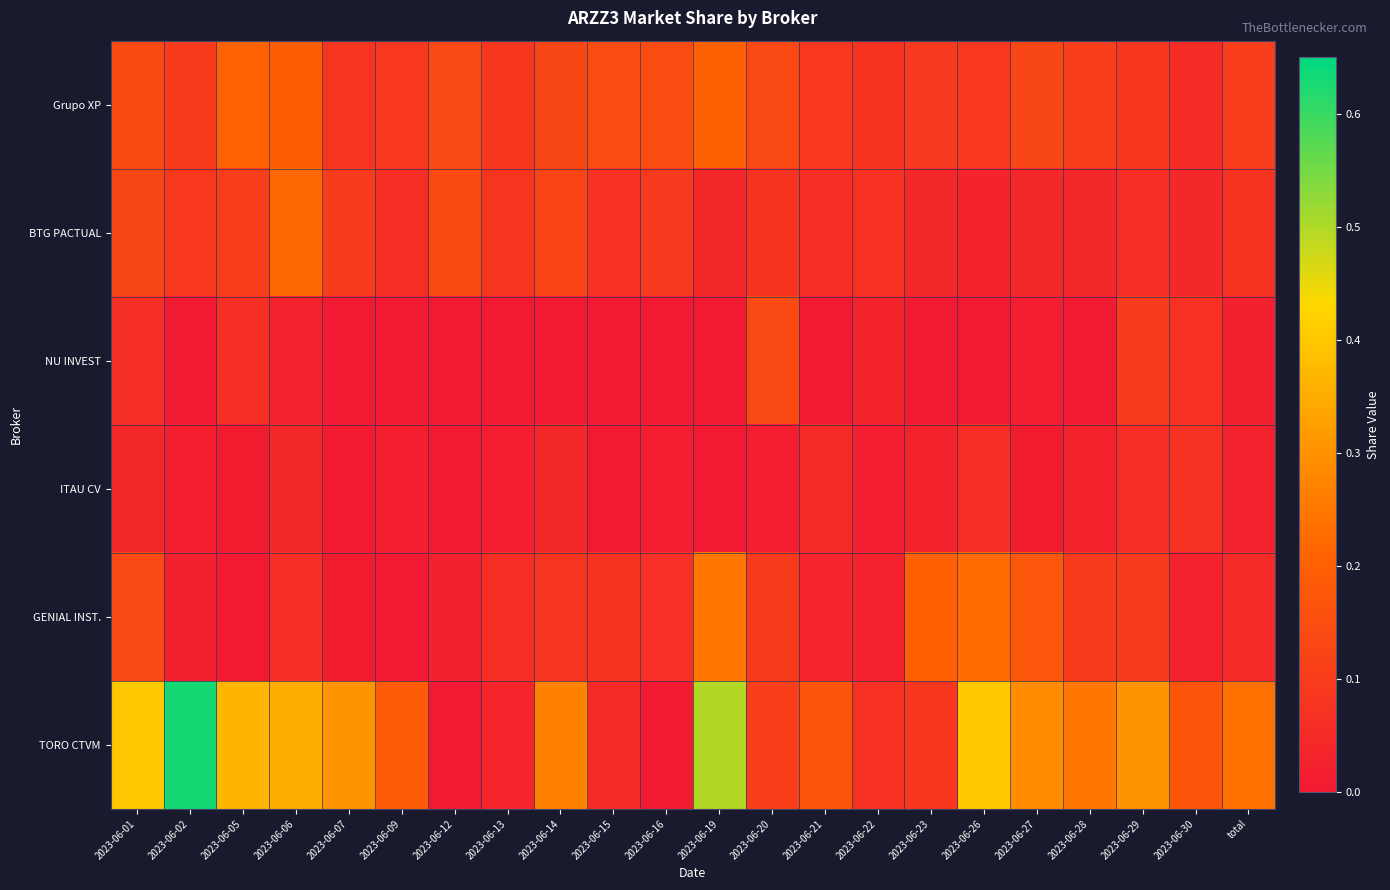

What is the spread (max minus min) of values at 2023-06-27?

0.3